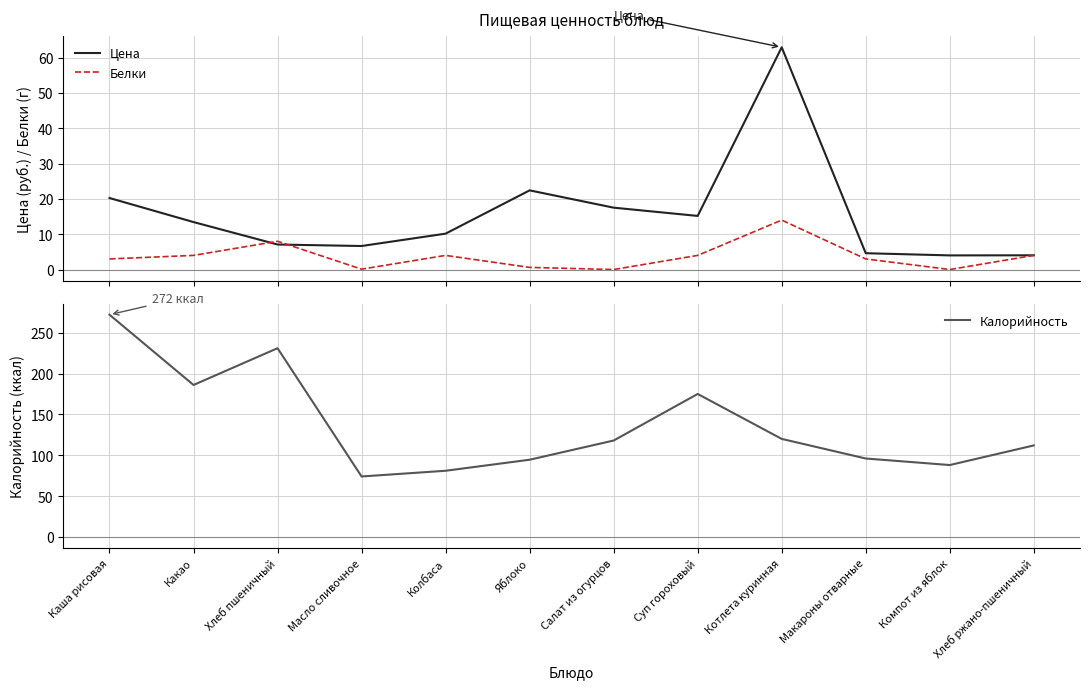

What position from the left is Хлеб ржано-пшеничный?

12